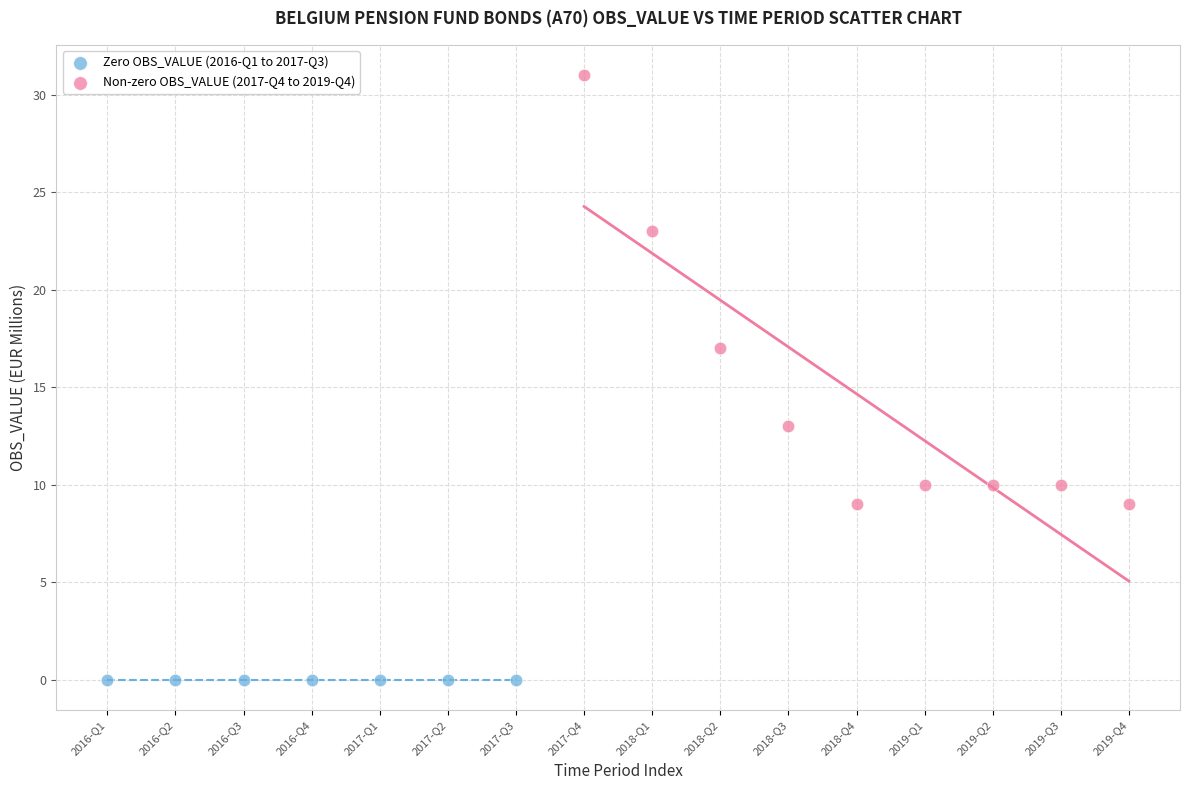

Which series contains the highest Y value?

Non-zero OBS_VALUE (2017-Q4 to 2019-Q4)